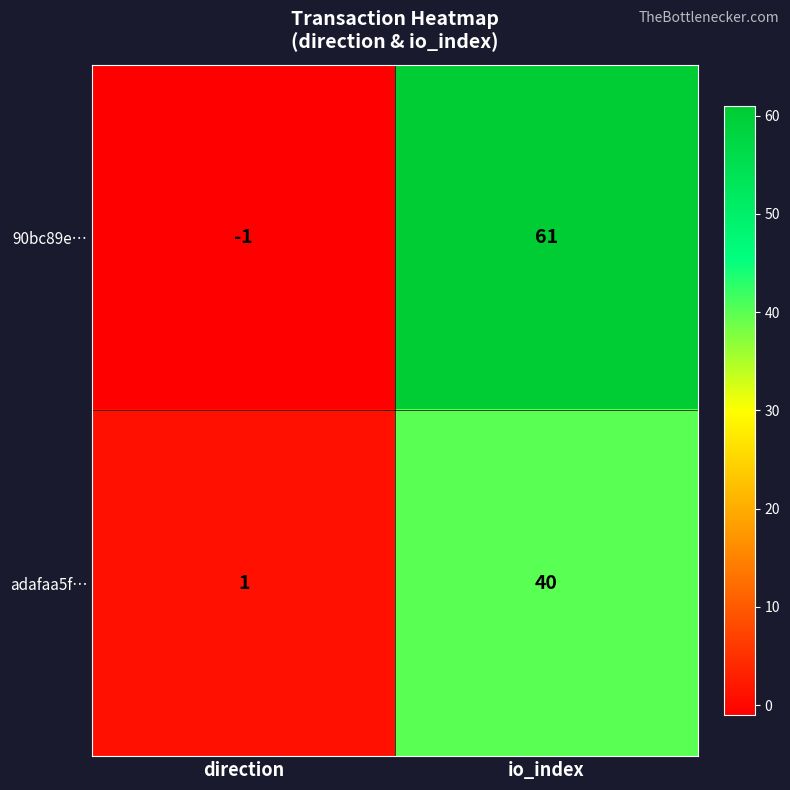

Rank the series by their average value, from highest to lowest.

90bc89e…, adafaa5f…